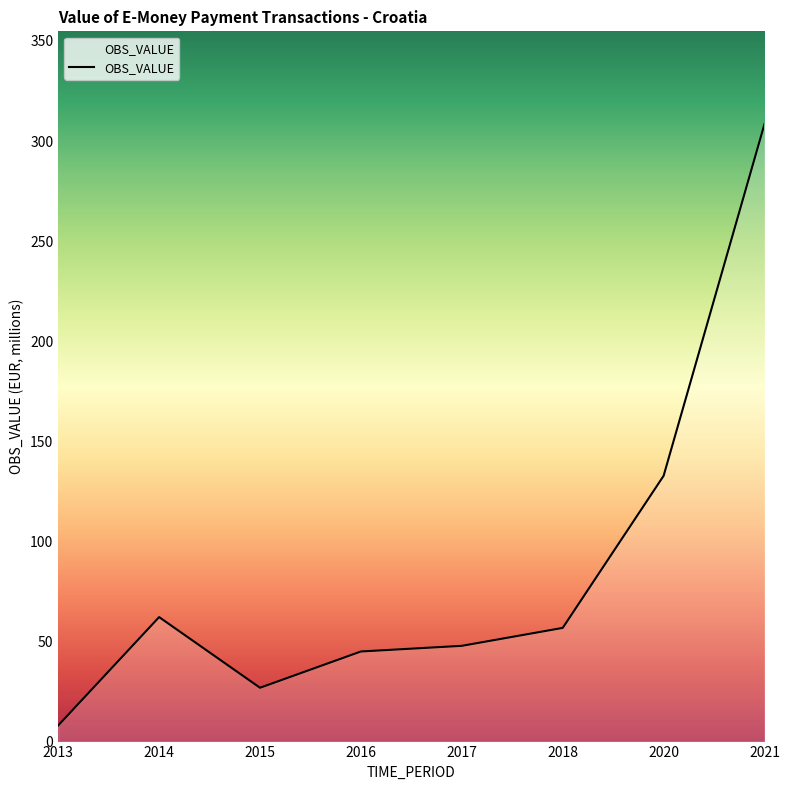

At which category does the data reach its first local valley?

2015